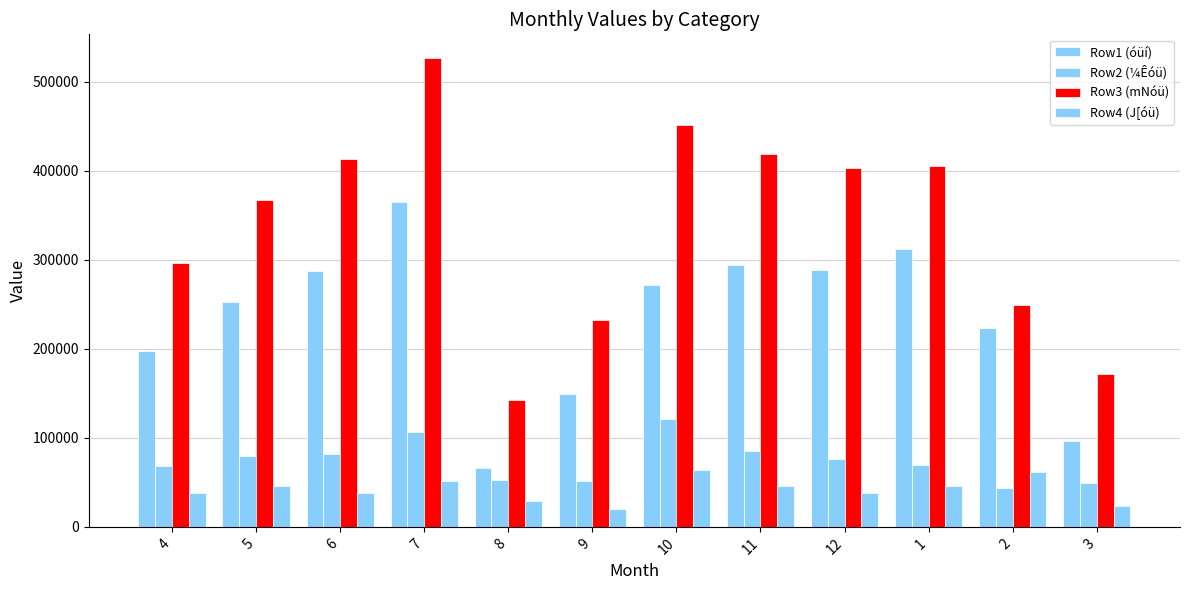

Does the chart contain any negative values?

No